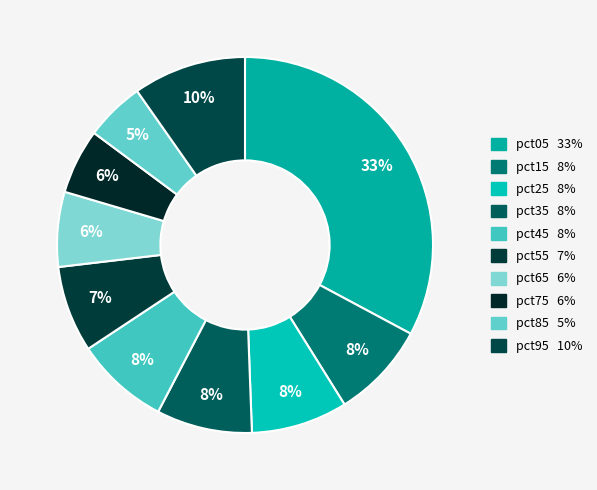

Which has a higher value, pct25 or pct85?

pct25